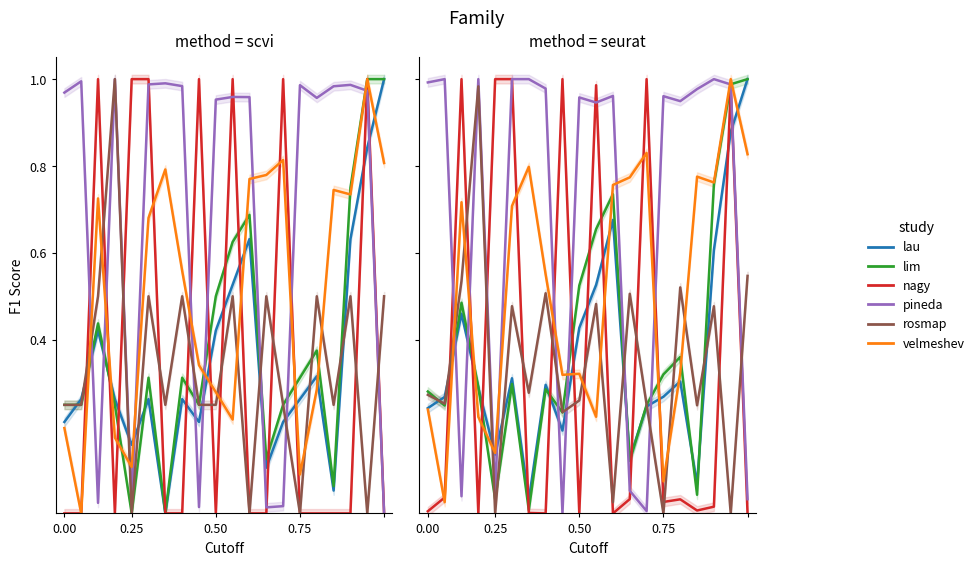

What is the total value across all series at 0.25?

1.8